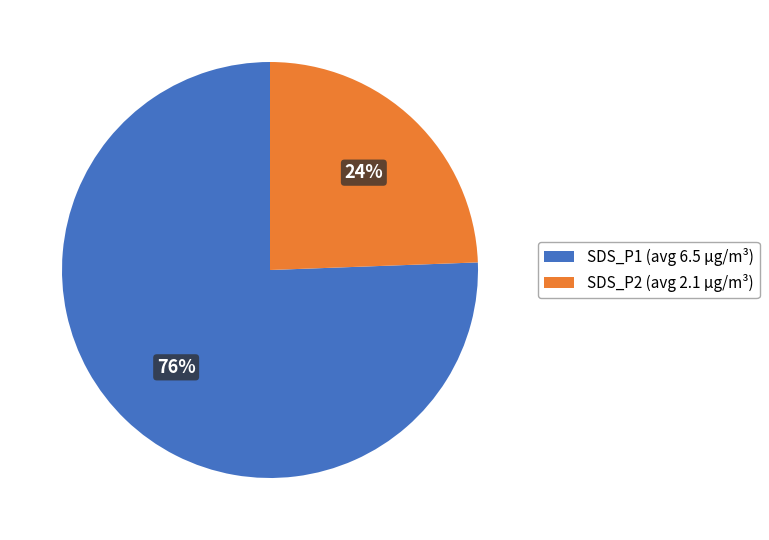

Is the sum of SDS_P2 (avg 2.1 µg/m³) and SDS_P1 (avg 6.5 µg/m³) greater than half?

Yes